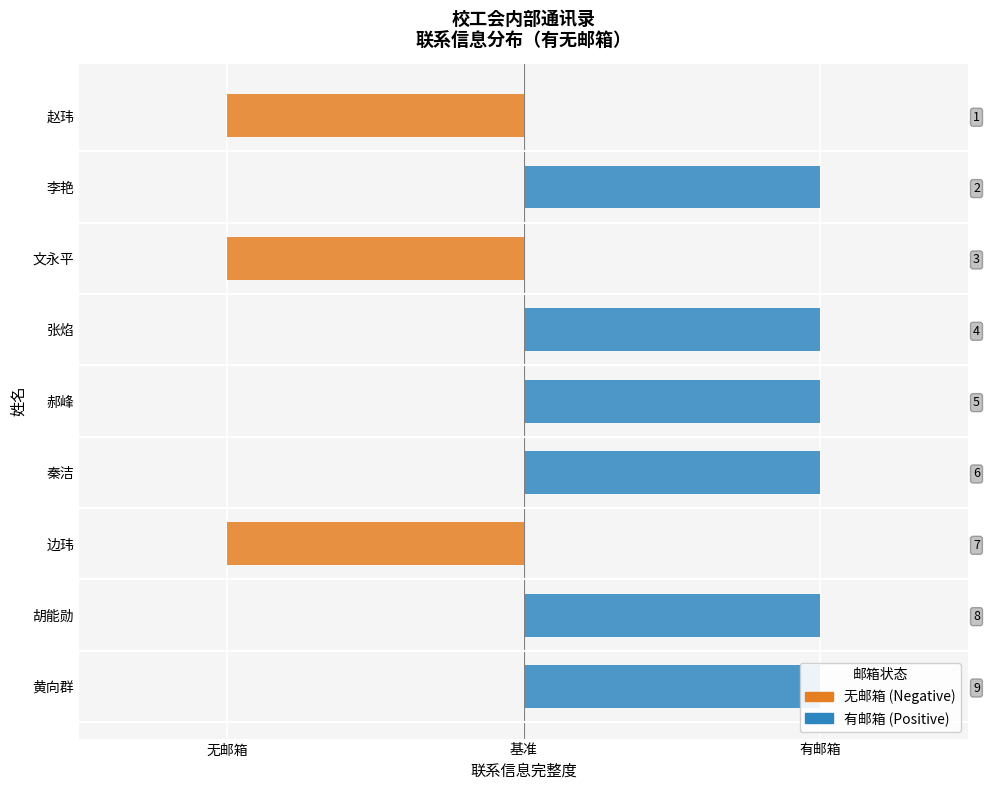

What is the average value of the 有邮箱 series?

1